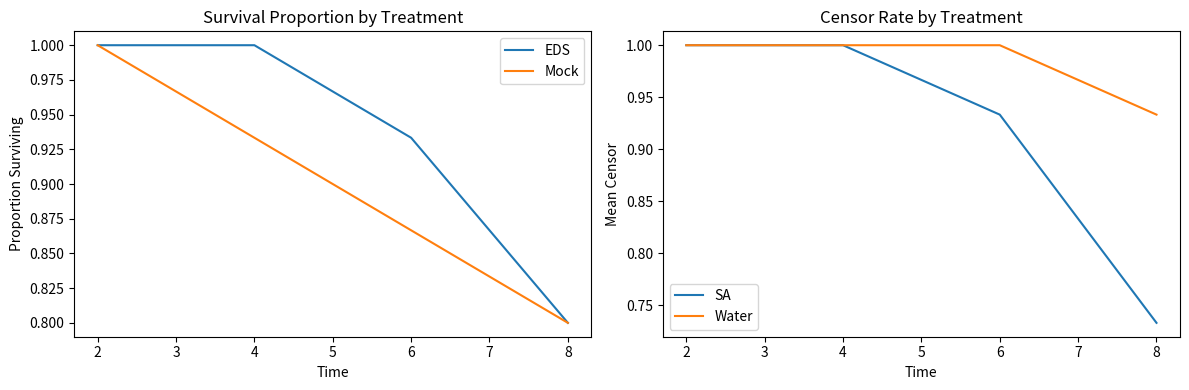

Reading right to left, extract all data points from this chart.

EDS: 0.8	0.9	1.0	1.0
Mock: 0.8	0.9	0.9	1.0
SA: 0.7	0.9	1.0	1.0
Water: 0.9	1.0	1.0	1.0